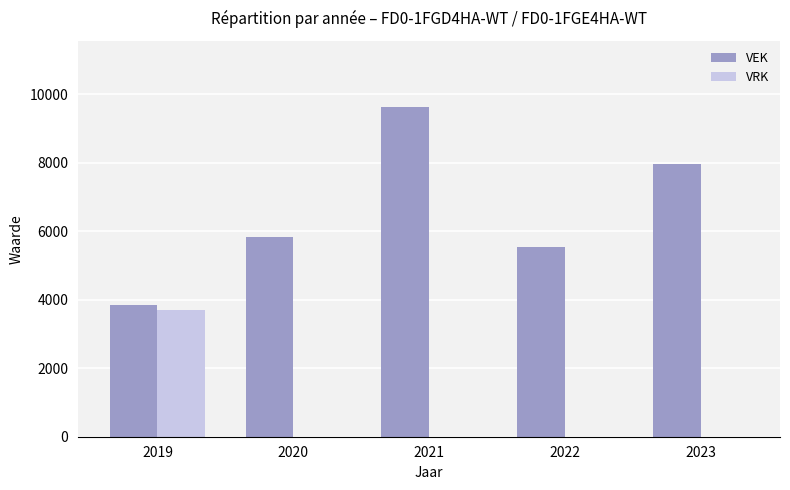

Which series changed the most between 2019 and 2023?

VEK